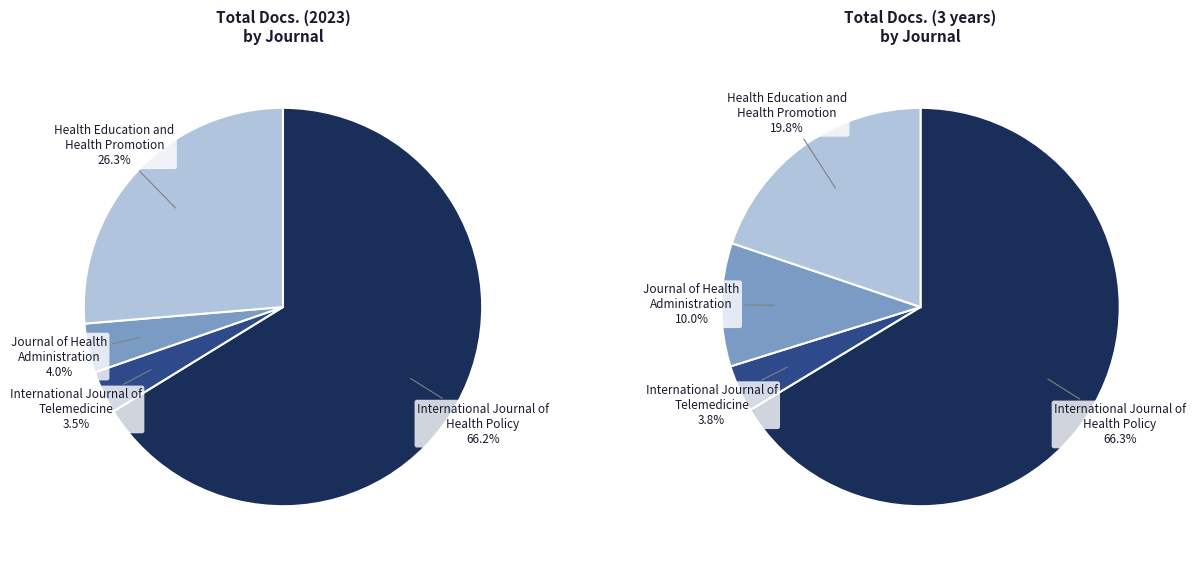

To the nearest percent, what is the average slice percentage?

25%